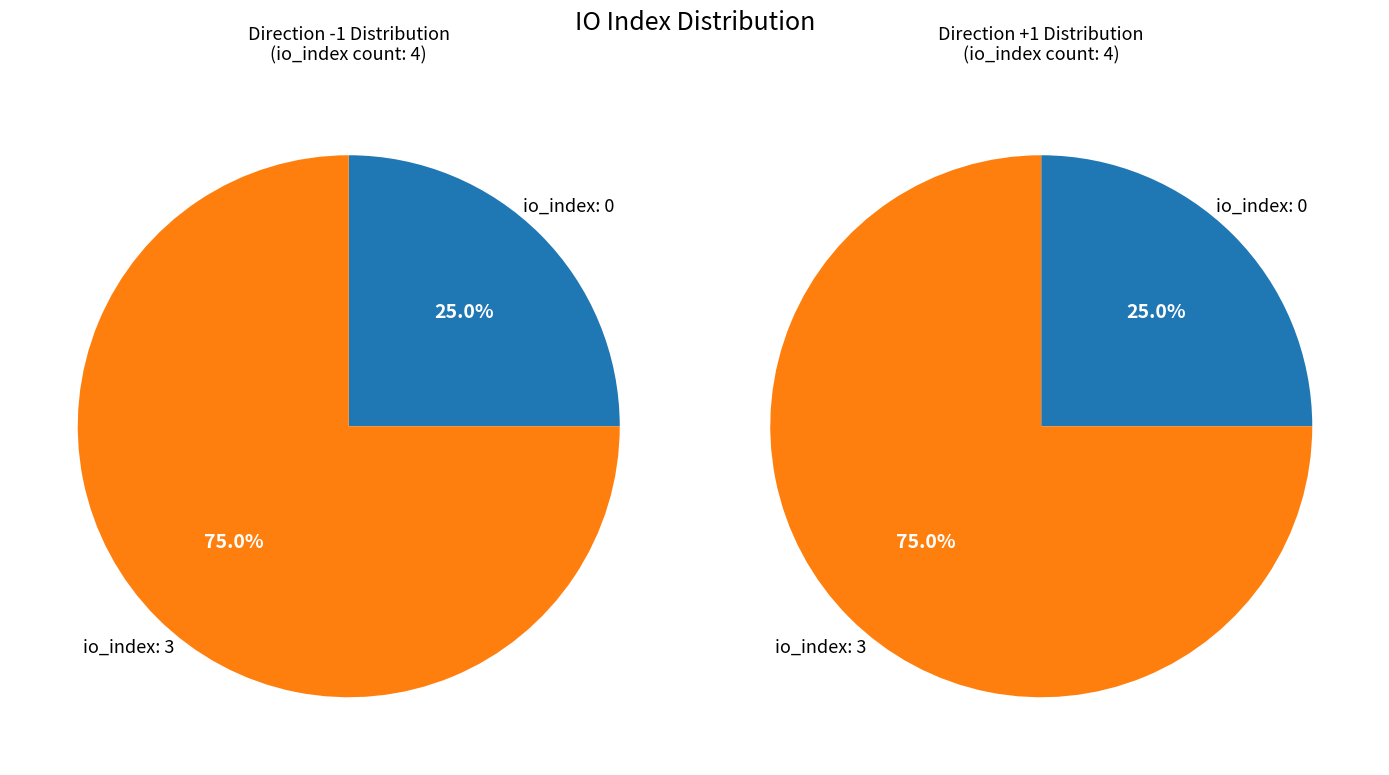

Does any single category account for the majority?

Yes